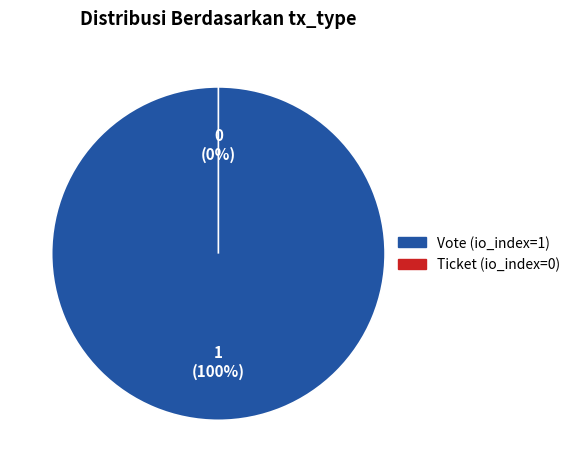

How many segments does this pie chart have?

2